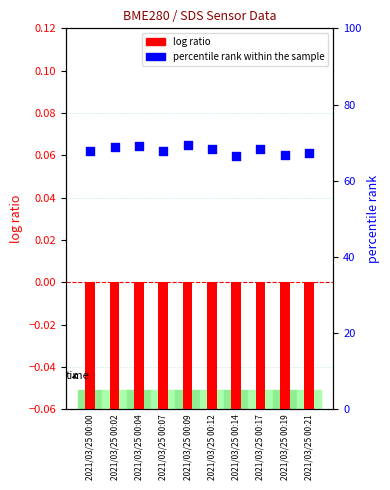

What are all the series names shown in the legend?

log ratio, percentile rank within the sample